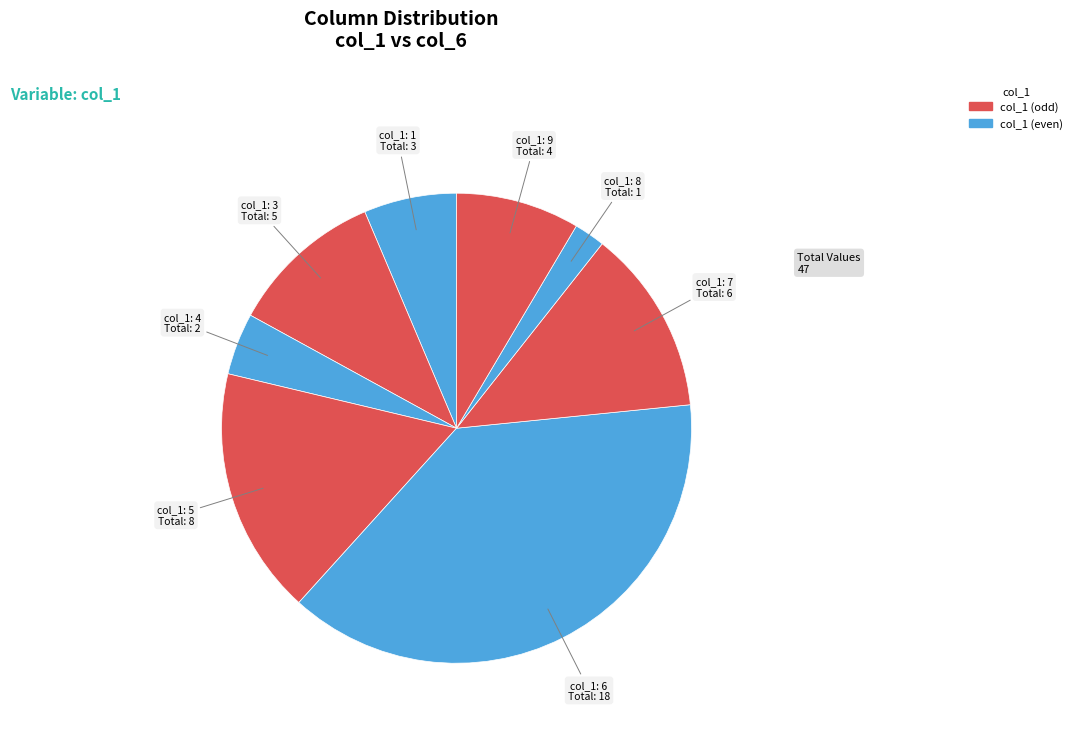

Is there any slice that represents more than half of the pie?

No